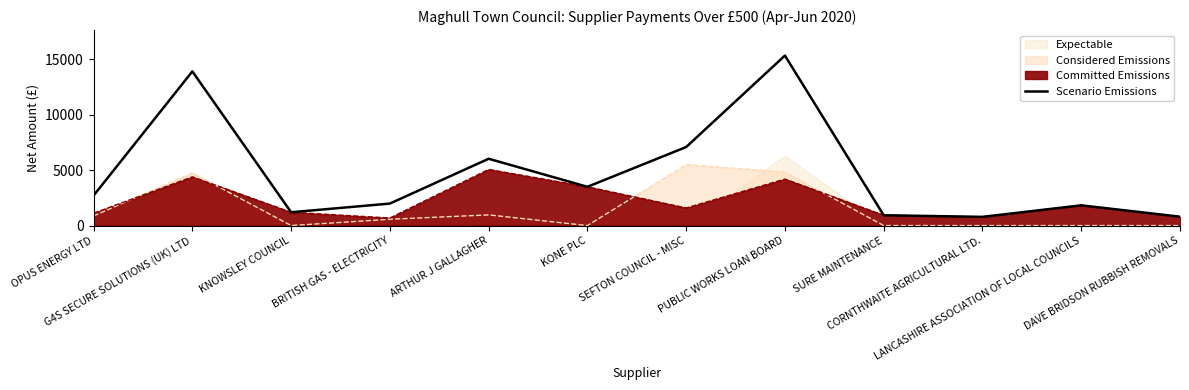

Where is the first local maximum?

G4S SECURE SOLUTIONS (UK) LTD